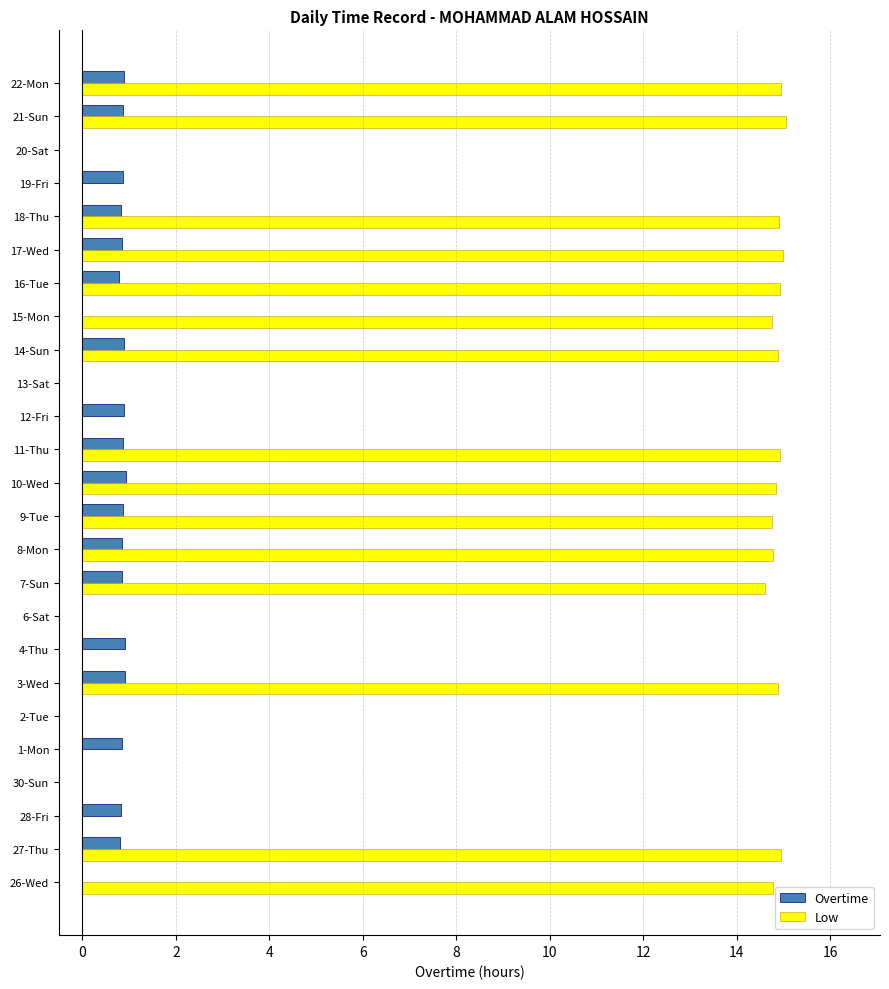

How many data points in Low are above 14?

15